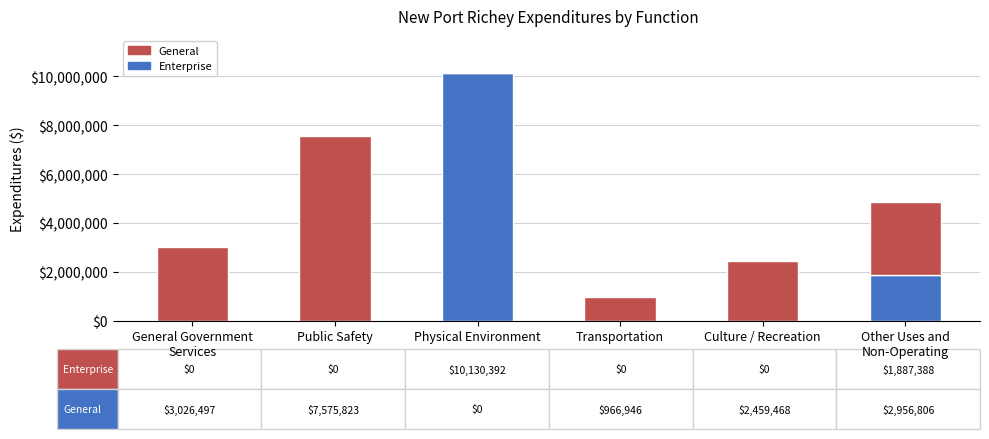

What is the sum of all Enterprise values?

12017780